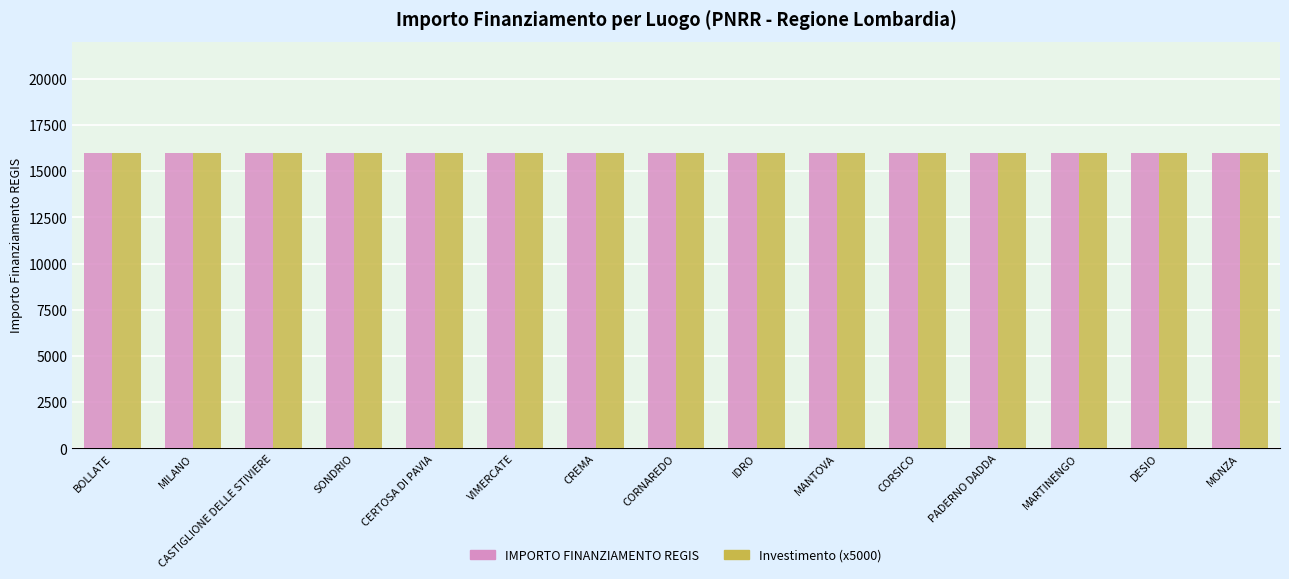

Does the chart contain stacked bars?

No